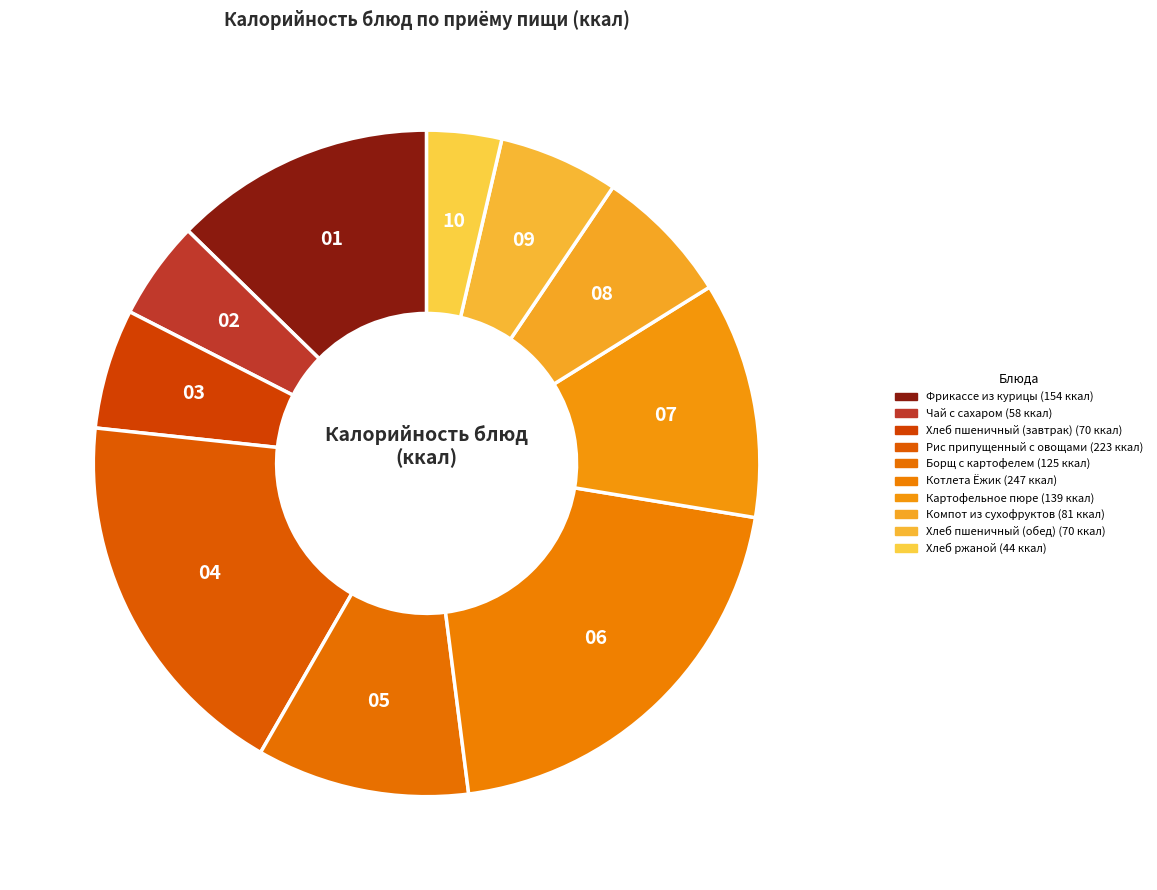

What is the change in value from Фрикассе из курицы to Компот из сухофруктов?

-72.9